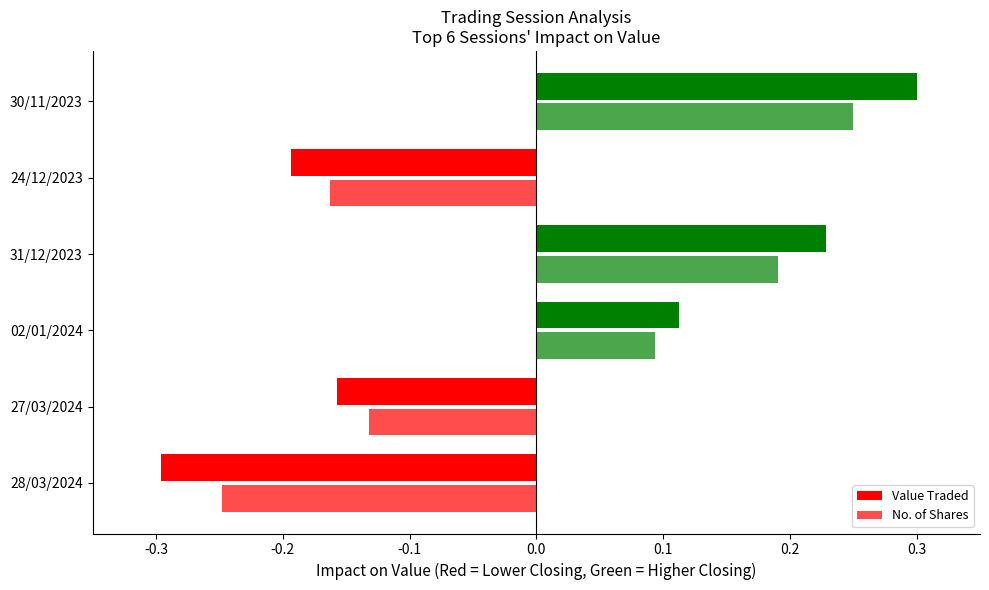

Reading right to left, extract all data points from this chart.

Value Traded: 0.3	-0.2	0.2	0.1	-0.2	-0.3
No. of Shares: 0.2	-0.2	0.2	0.1	-0.1	-0.2